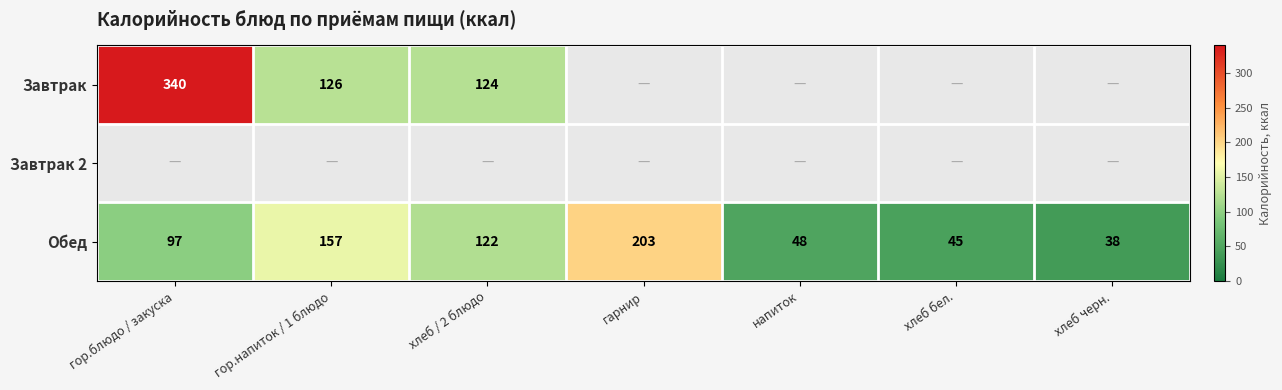

What is the sum of all Обед values?

710